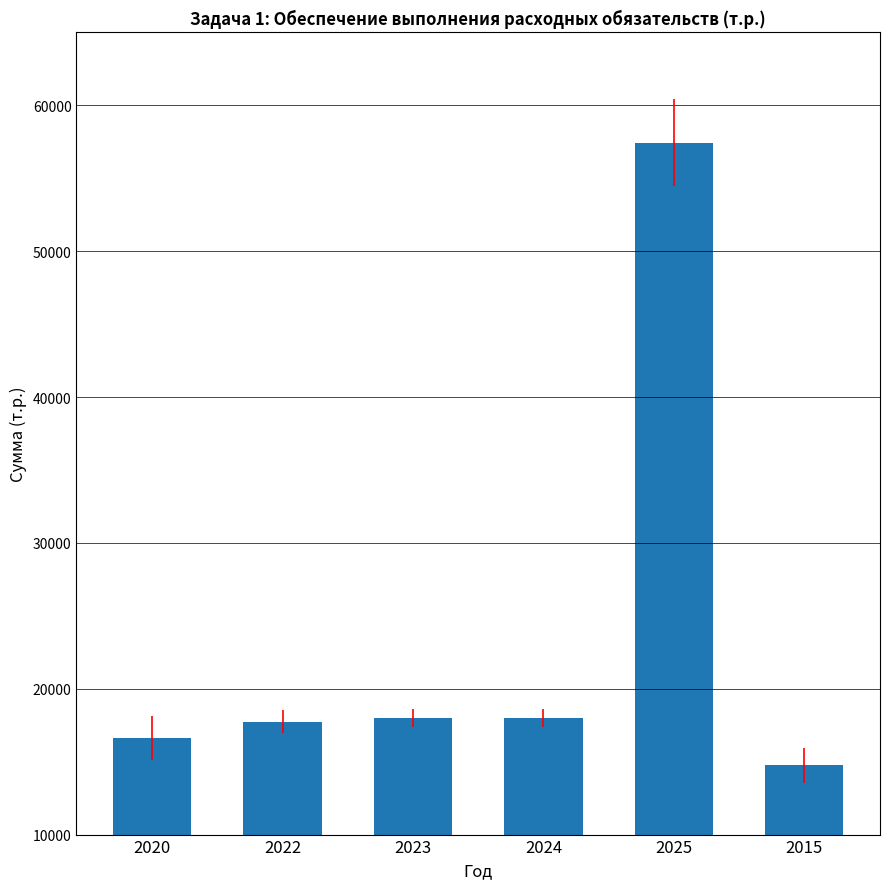

The chart shows a value of 14759.2 at 2015. True or false?

True